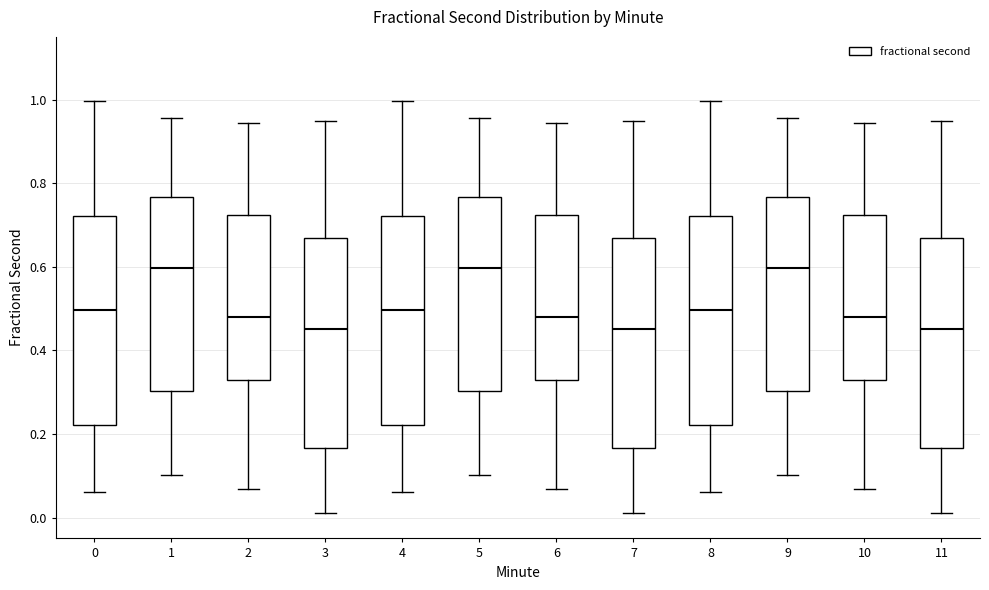

Reading left to right, read every box against the y-axis: the position of its median line, the range the box covers, and the ends of its whiskers. The values are not printed on the chart, so give them approximately, as read against the axis.

0: median 0.50, box 0.22 to 0.72, whiskers 0.06 to 1.00
1: median 0.60, box 0.30 to 0.76, whiskers 0.10 to 0.96
2: median 0.48, box 0.32 to 0.72, whiskers 0.06 to 0.94
3: median 0.46, box 0.16 to 0.66, whiskers 0.02 to 0.94
4: median 0.50, box 0.22 to 0.72, whiskers 0.06 to 1.00
5: median 0.60, box 0.30 to 0.76, whiskers 0.10 to 0.96
6: median 0.48, box 0.32 to 0.72, whiskers 0.06 to 0.94
7: median 0.46, box 0.16 to 0.66, whiskers 0.02 to 0.94
8: median 0.50, box 0.22 to 0.72, whiskers 0.06 to 1.00
9: median 0.60, box 0.30 to 0.76, whiskers 0.10 to 0.96
10: median 0.48, box 0.32 to 0.72, whiskers 0.06 to 0.94
11: median 0.46, box 0.16 to 0.66, whiskers 0.02 to 0.94